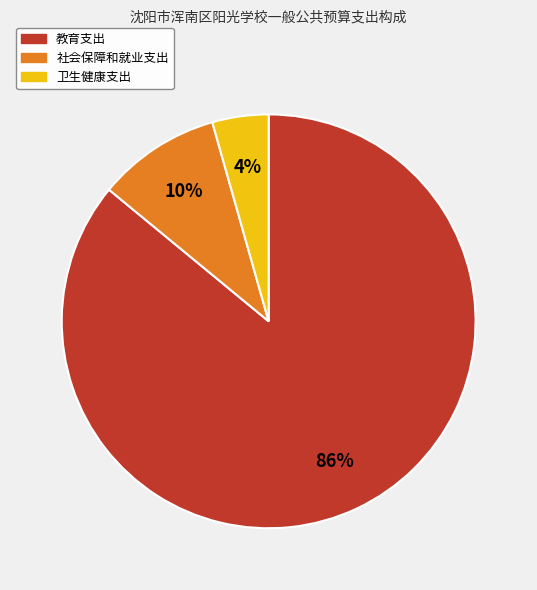

To the nearest percent, what portion does 卫生健康支出 represent?

4%